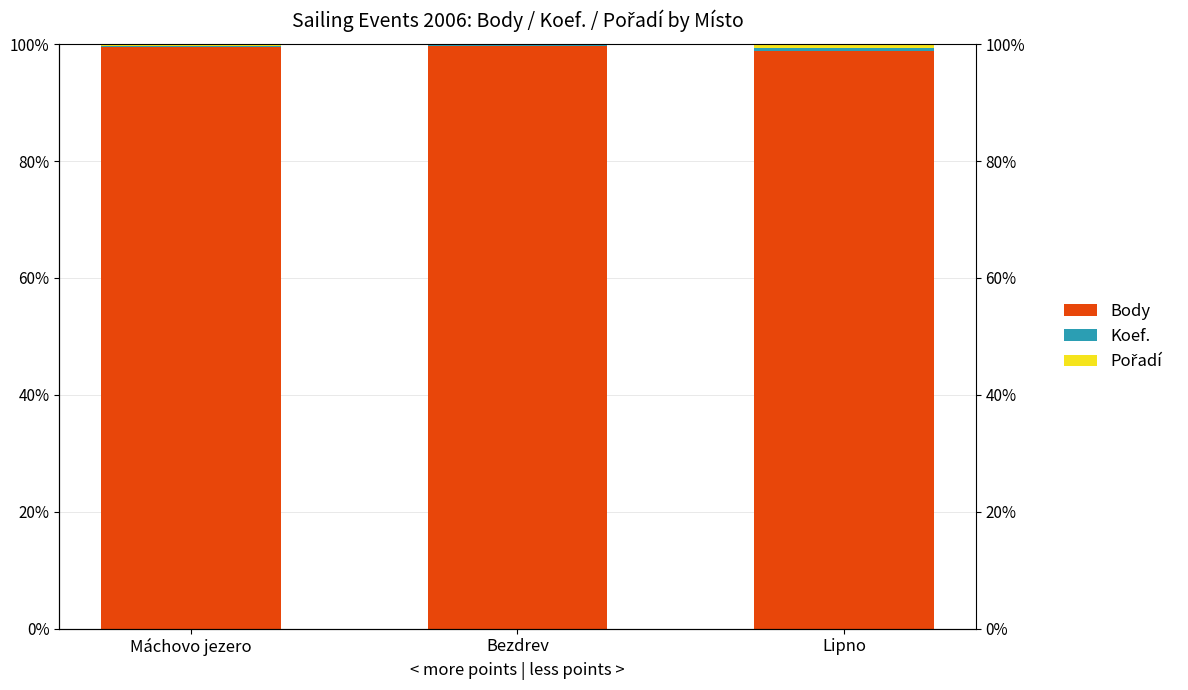

True or false: Koef. has a value of 0.1 at Bezdrev.

True